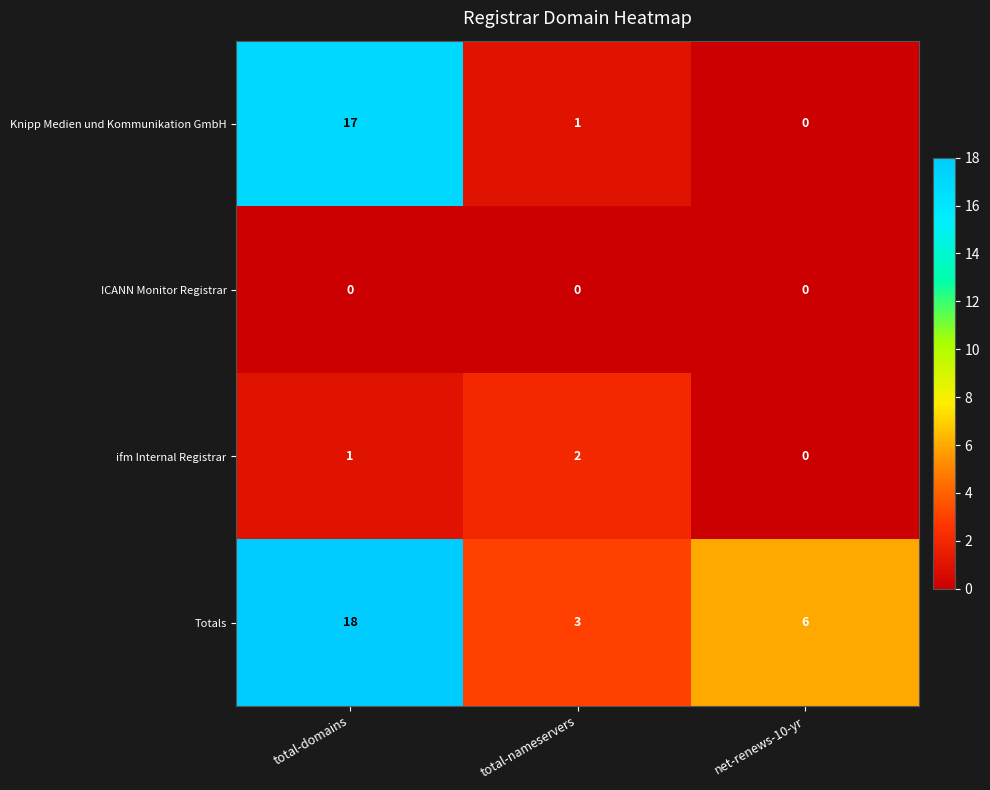

What is the difference between the highest and lowest values at total-nameservers?

3